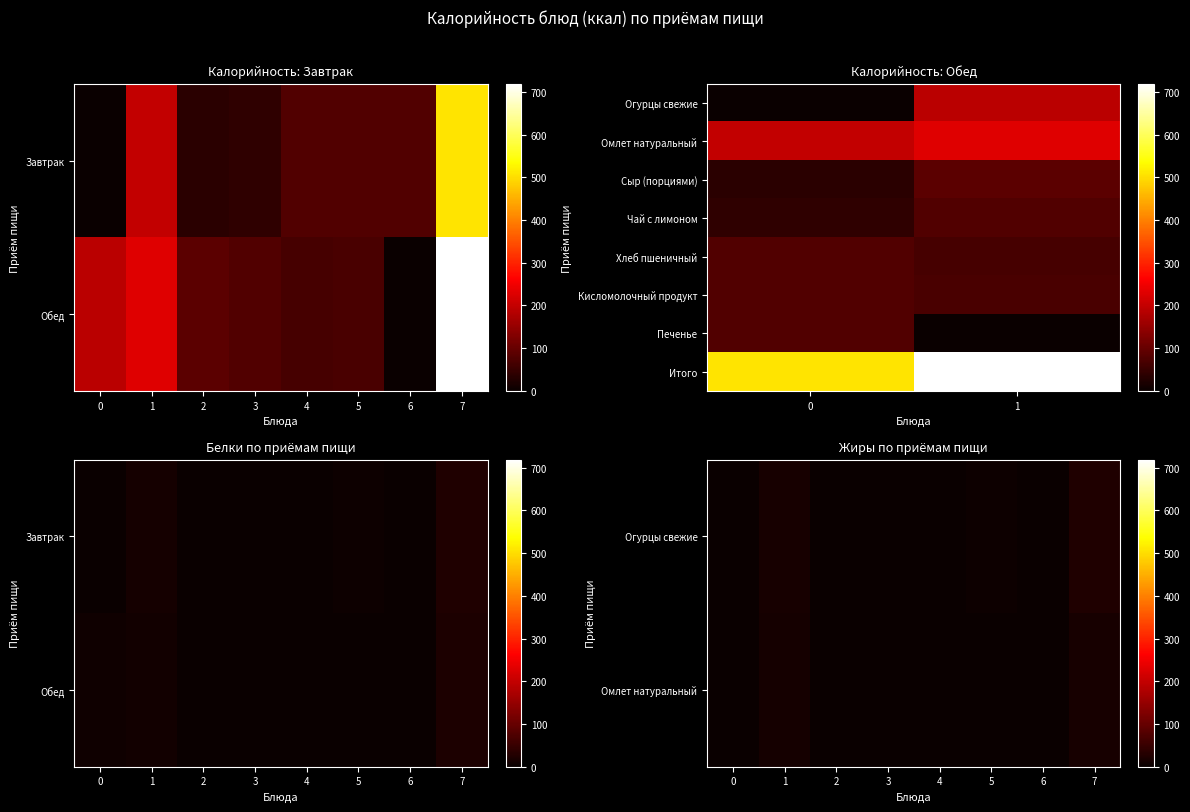

What is the greatest value displayed?

719.2